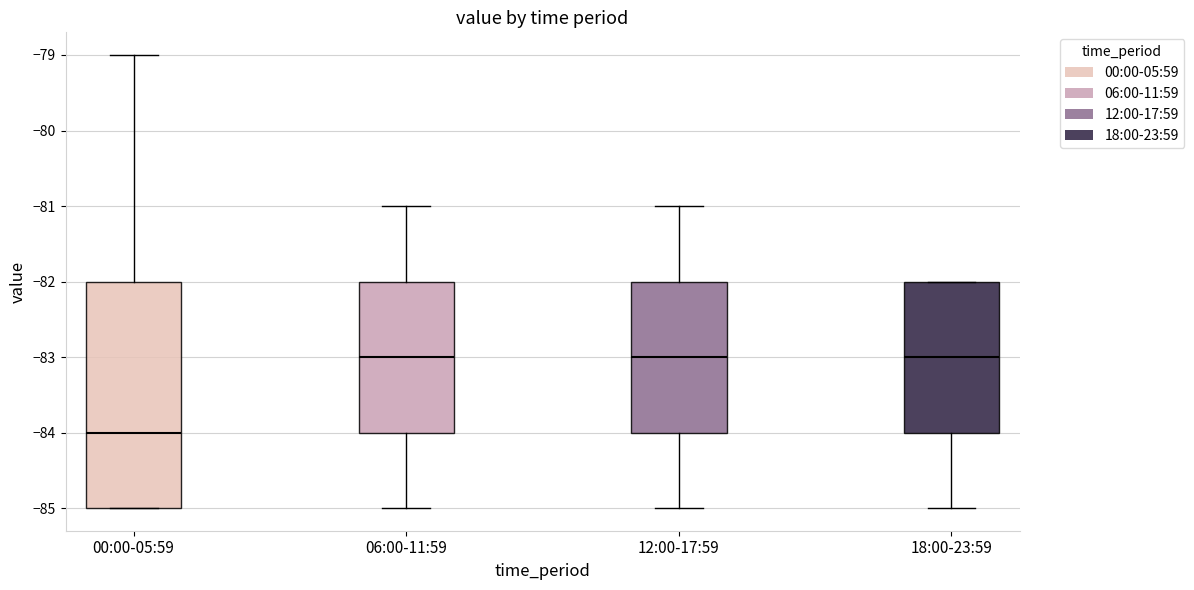

Reading left to right, transcribe this box plot: for each box, give where its median line is, the range the box spans, and where its two whiskers end, as read against the y-axis. The values are not printed on the chart, so give them approximately, as read against the axis.

00:00-05:59: median -84, box -85 to -82, whiskers -85 to -79
06:00-11:59: median -83, box -84 to -82, whiskers -85 to -81
12:00-17:59: median -83, box -84 to -82, whiskers -85 to -81
18:00-23:59: median -83, box -84 to -82, whiskers -85 to -82